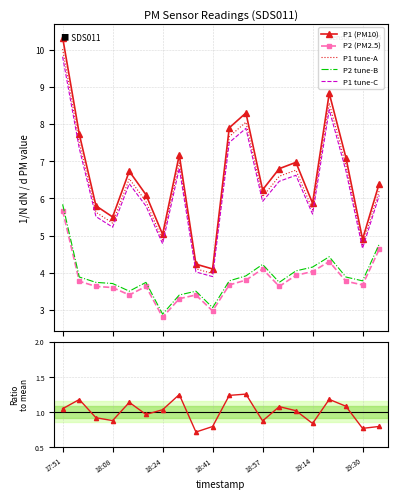

True or false: P2 (PM2.5) and P1 tune-A cross at least once.

False